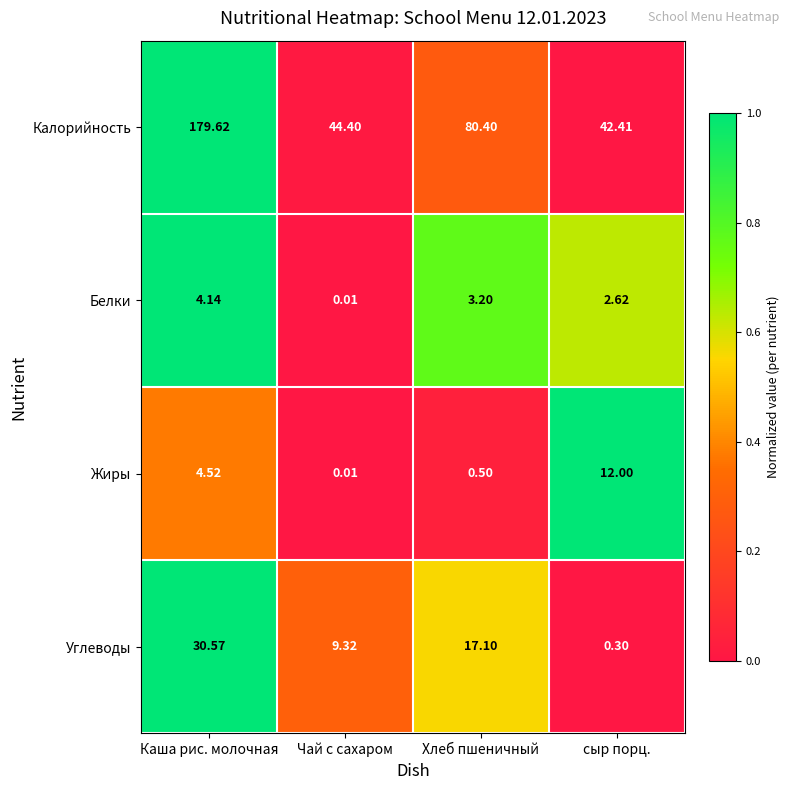

Rank the series by their maximum value, from lowest to highest.

Белки, Жиры, Углеводы, Калорийность